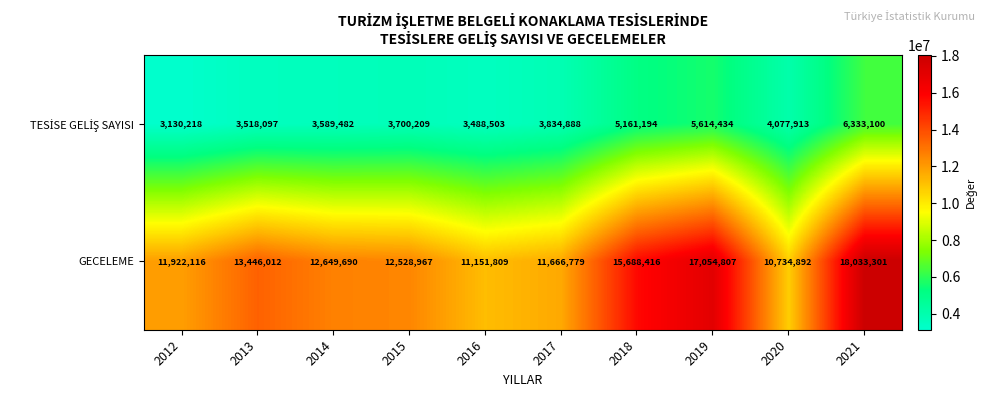

What is the difference between the highest and lowest values at 2012?

8791898